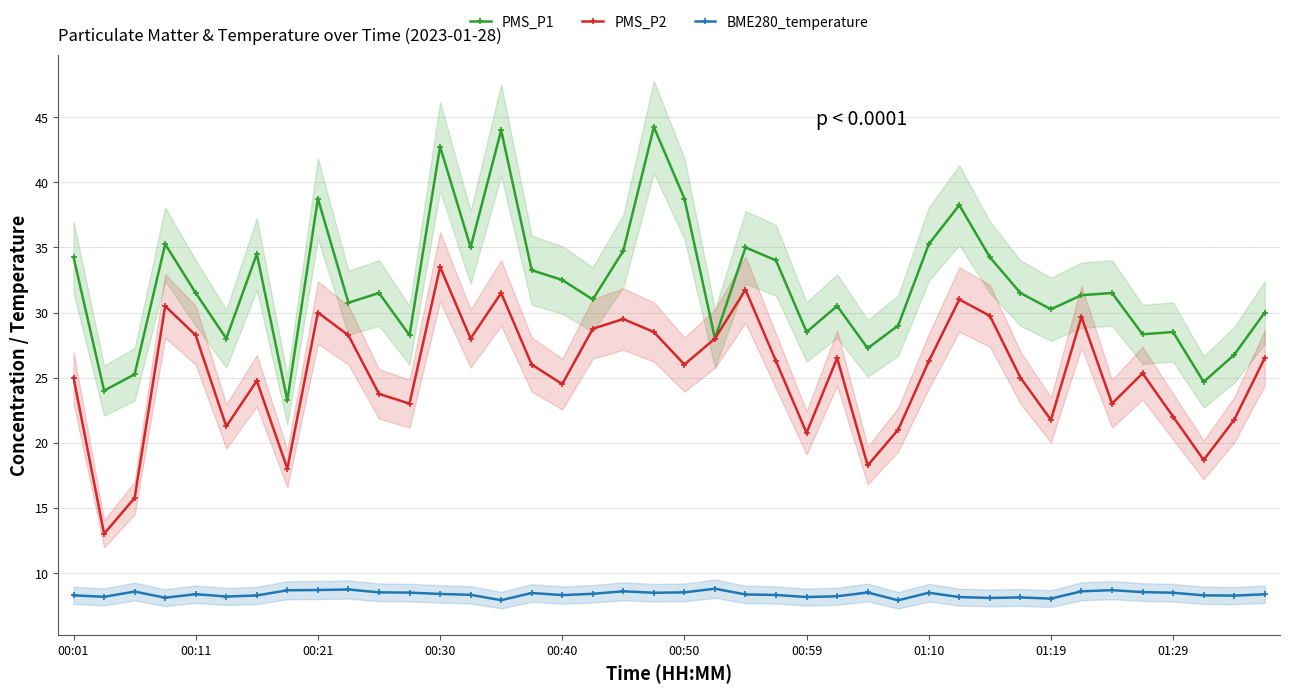

How many interior local valleys does the PMS_P2 series have?

12